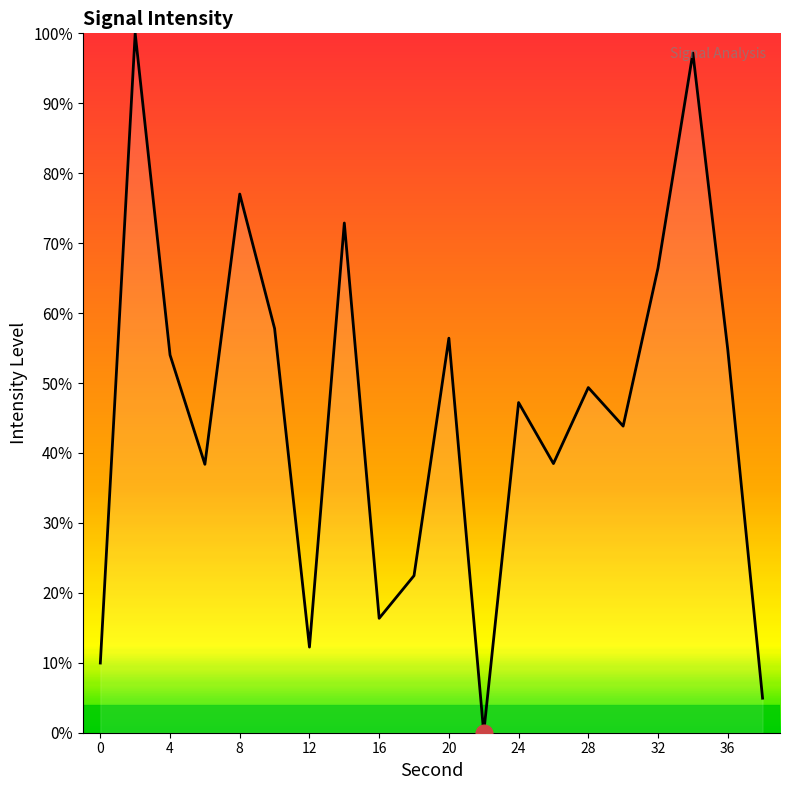

What is the maximum value shown in the chart?

100.0